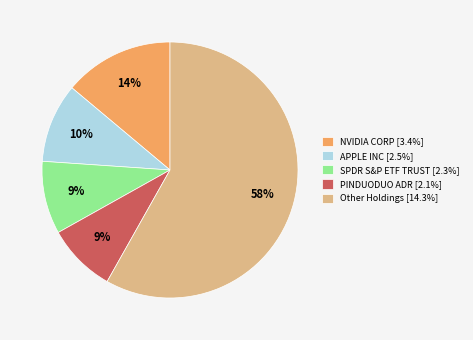

What is the ratio of the value at PINDUODUO ADR [2.1%] to the value at APPLE INC [2.5%]?

0.9